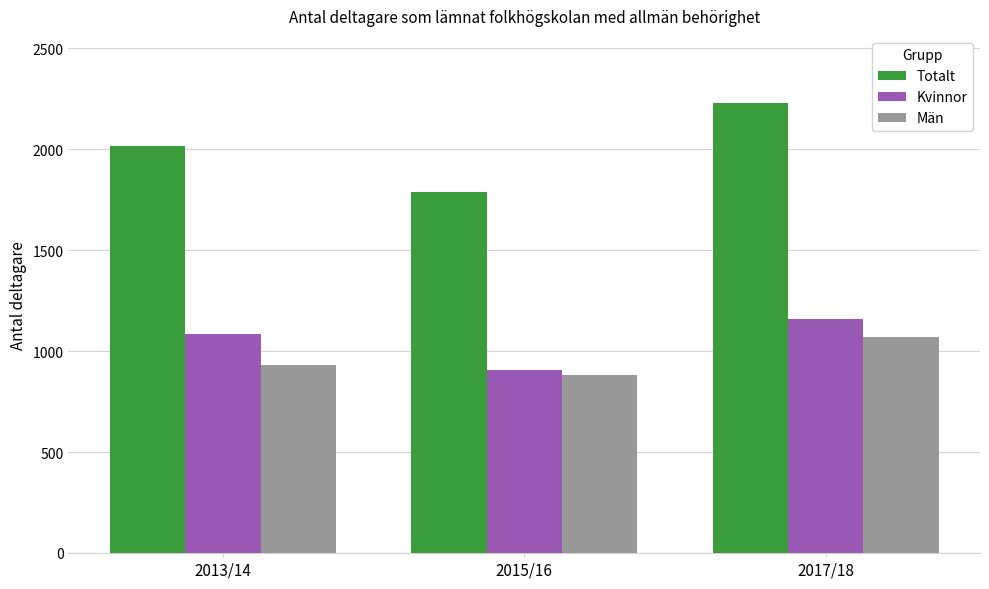

How many data points in Kvinnor are less than 1087?

1